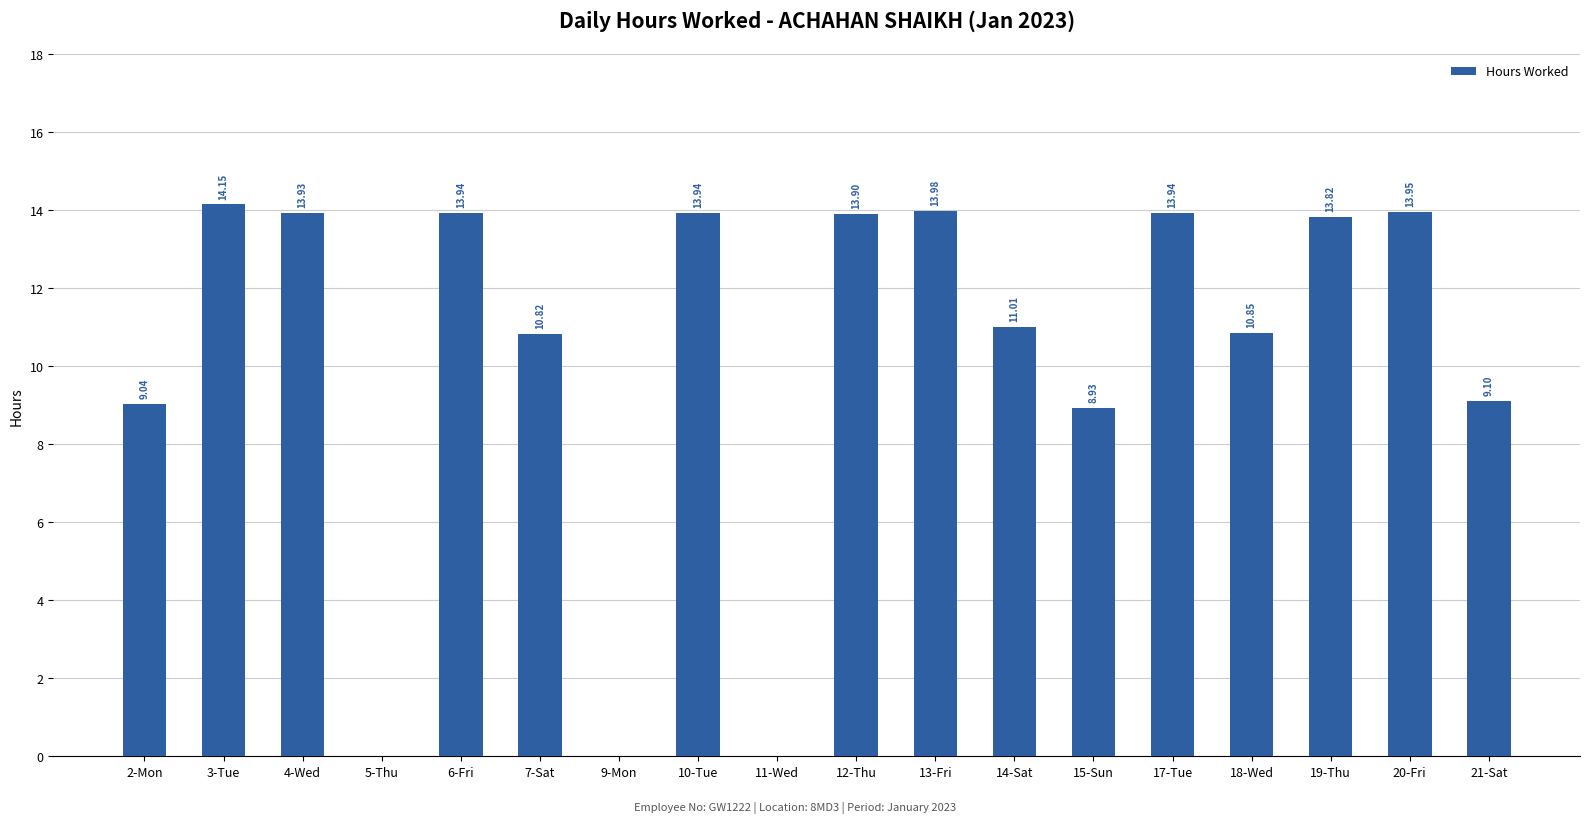

Does the chart contain stacked bars?

No